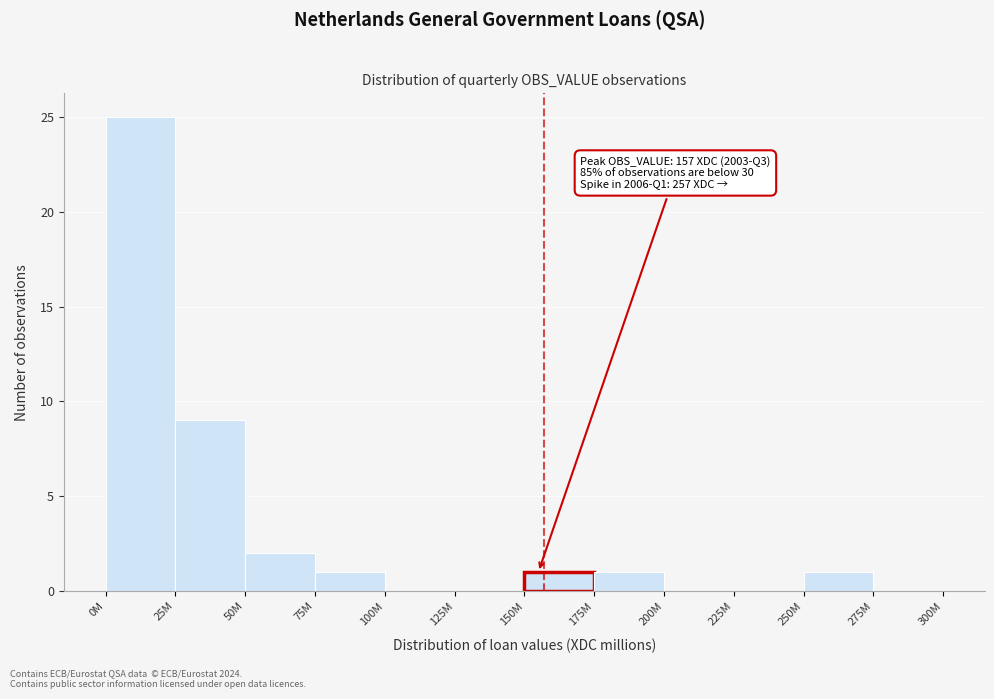

Reading left to right, transcribe all the data shown in this chart.

0M=25	25M=9	50M=2	75M=1	100M=0	125M=0	150M=1	175M=1	200M=0	225M=0	250M=1	275M=0